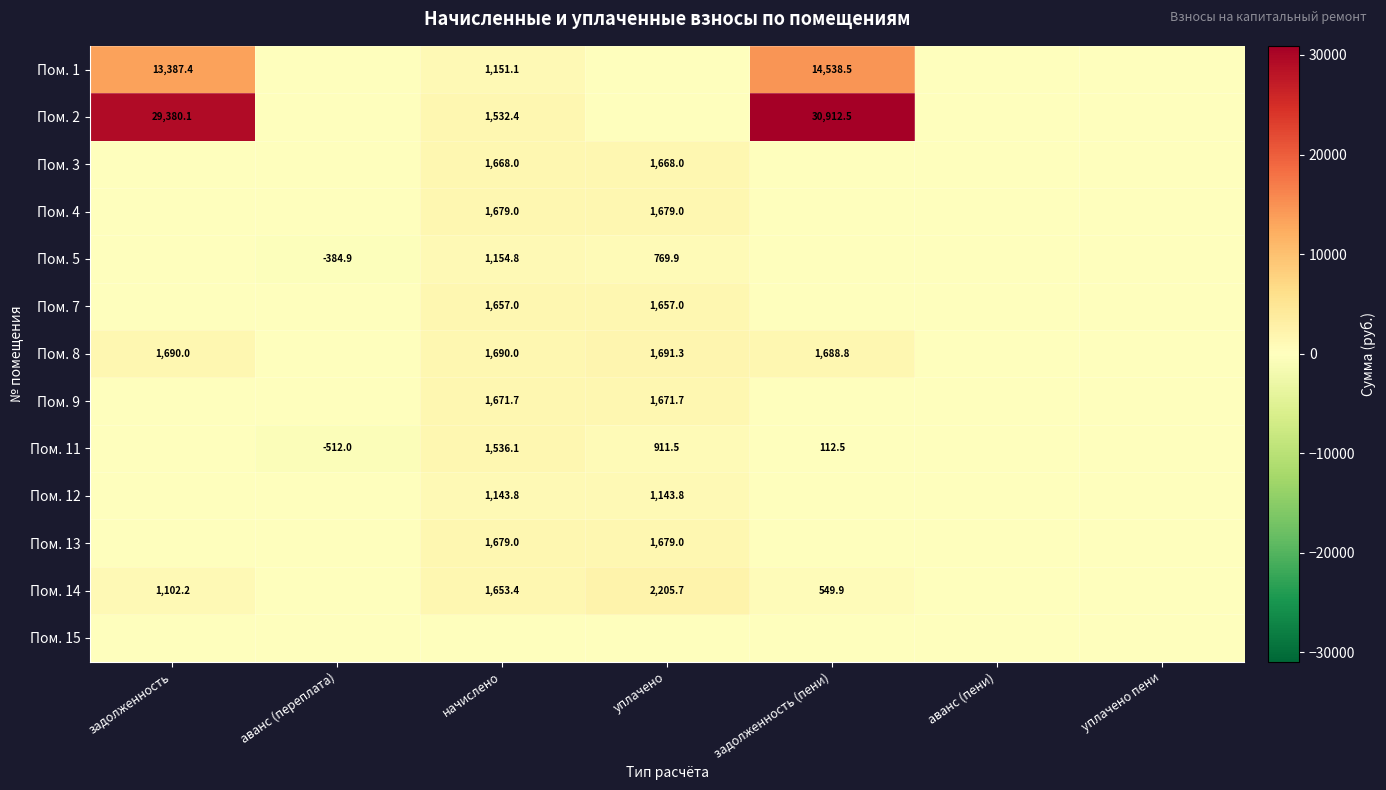

Is it true that Пом. 7 equals 1657.0 at начислено?

True